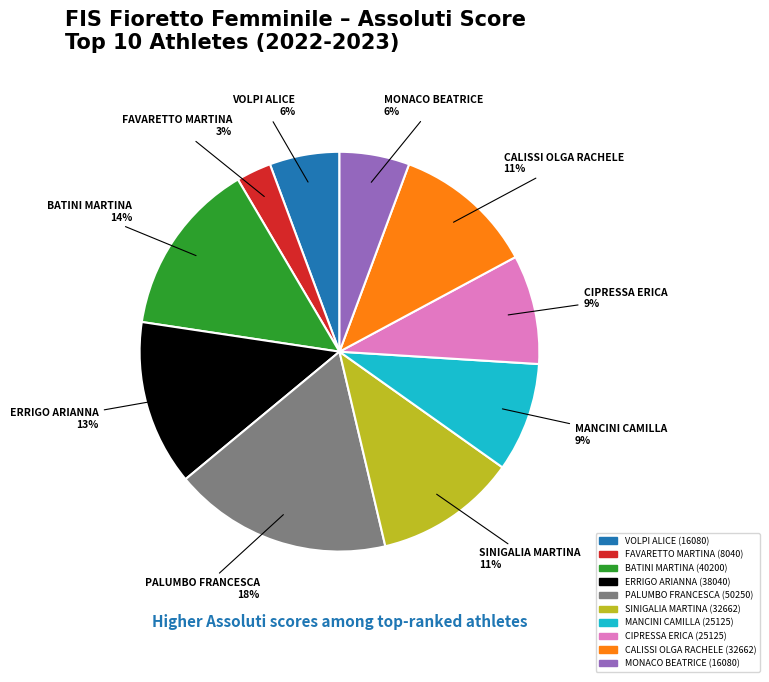

Is there any slice that represents more than half of the pie?

No